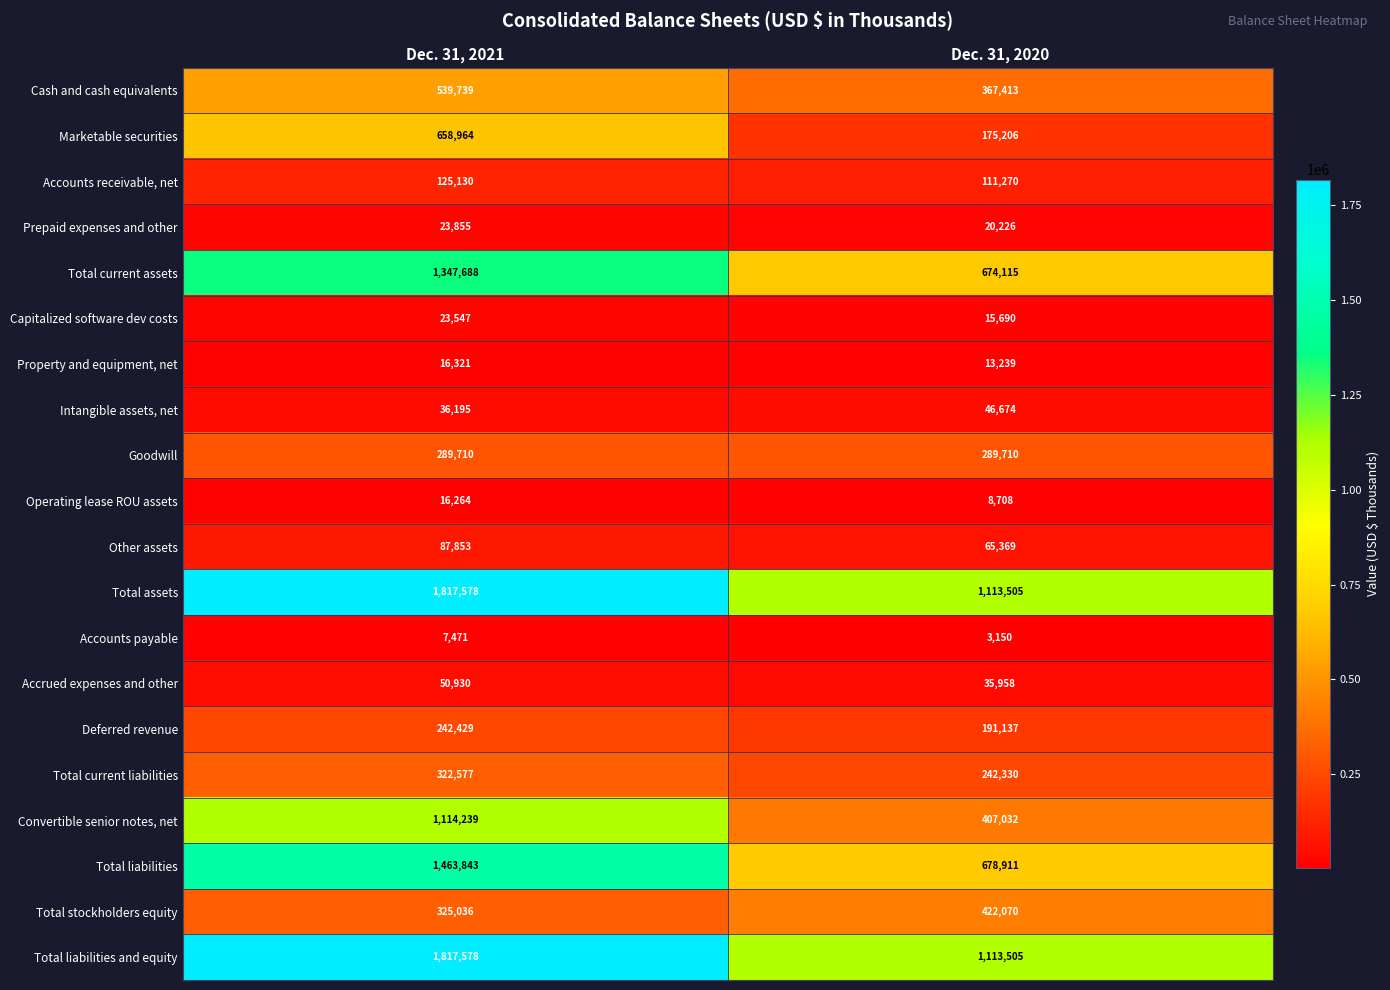

What is the approximate value of Capitalized software dev costs at Dec. 31, 2021?

23547